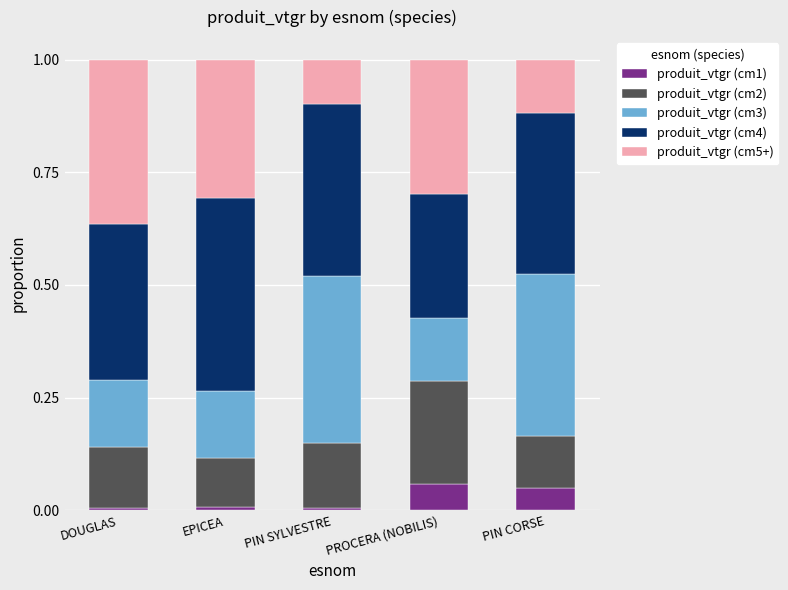

Is it true that produit_vtgr (cm1) equals 0.0 at EPICEA?

True